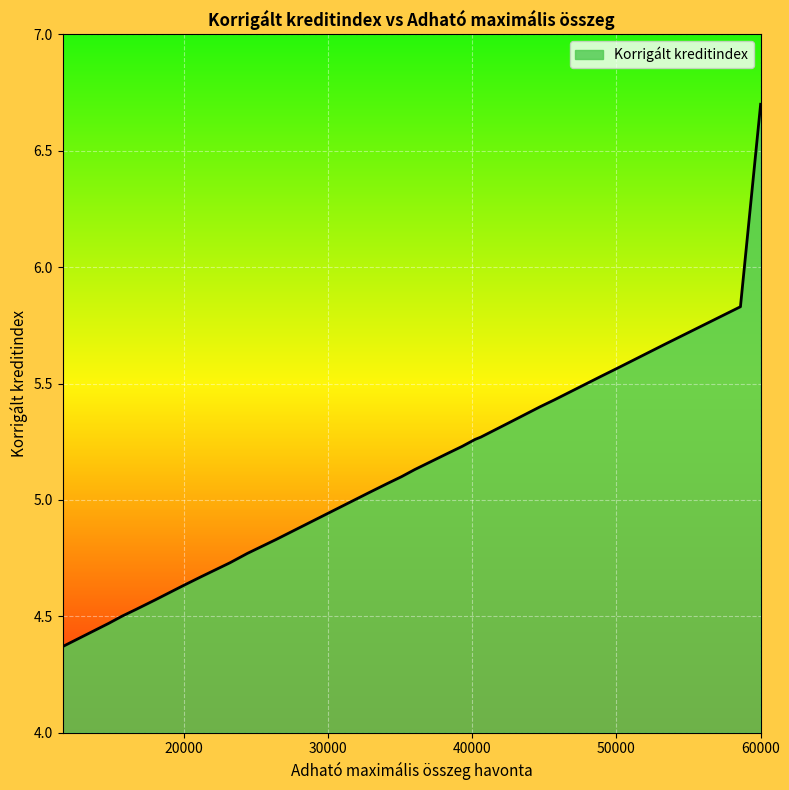

How many series are shown in this chart?

1